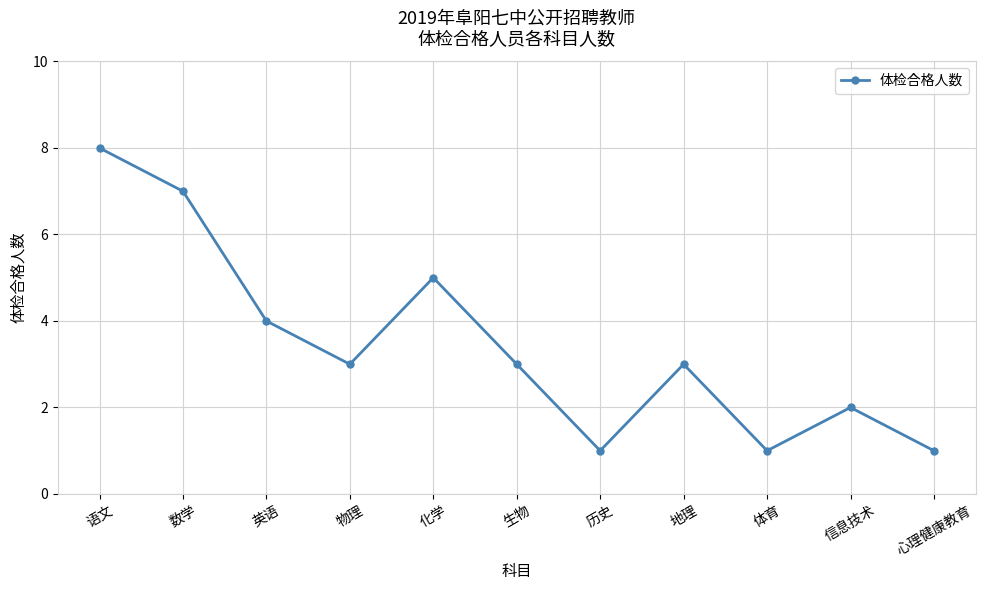

Read the value at 化学.

5